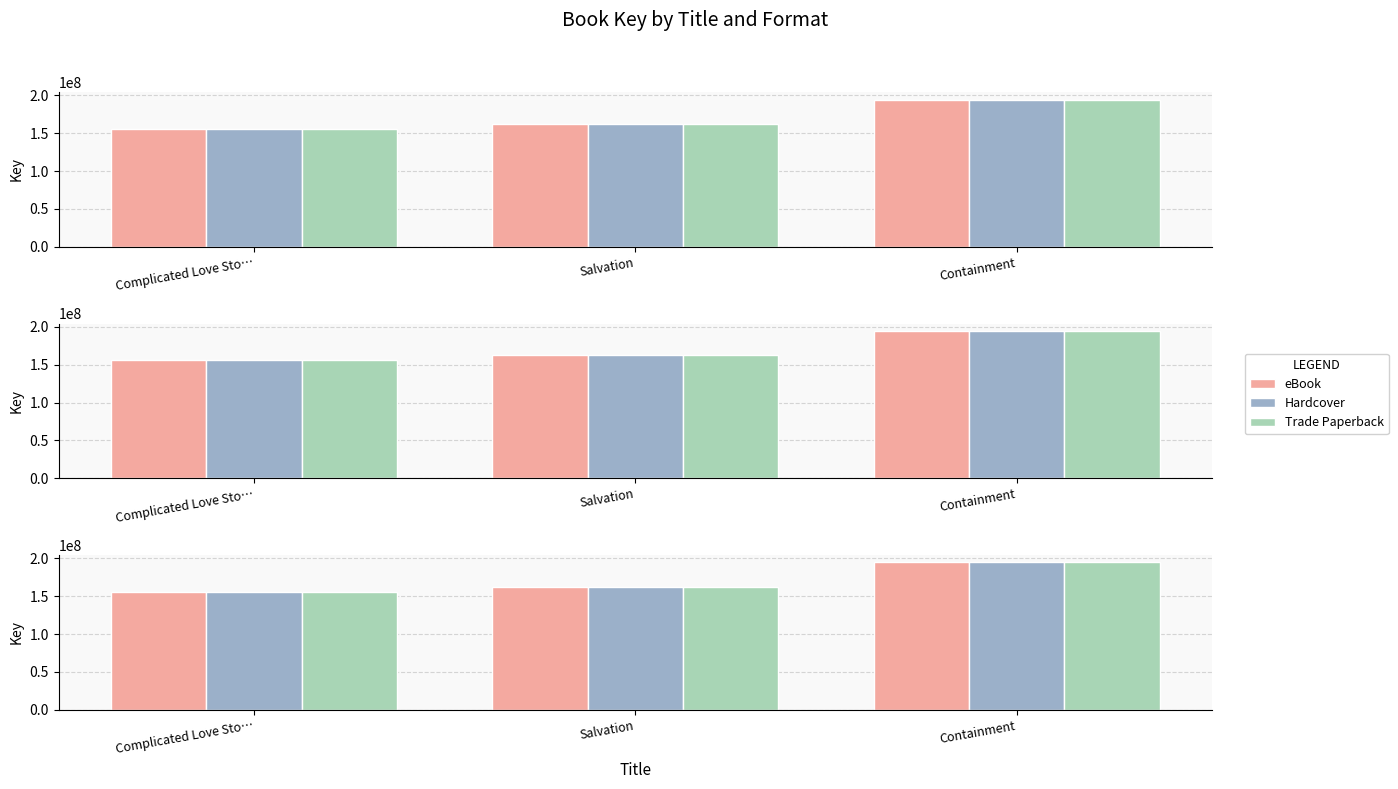

What is the difference between the maximum and minimum values in the Hardcover series?

38863279